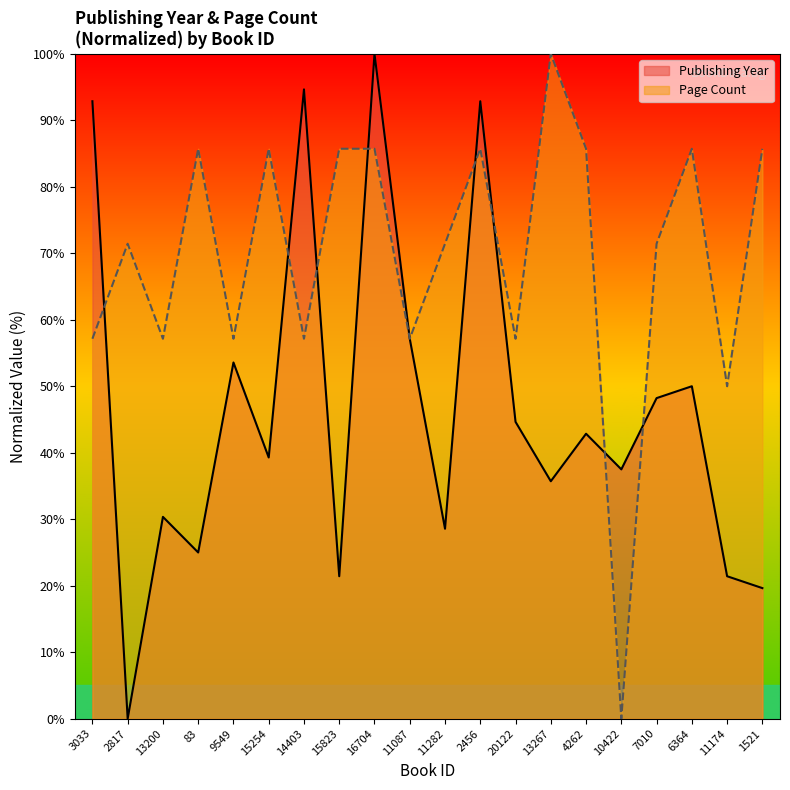

What is the difference between the highest and lowest values at 20122?

12.5